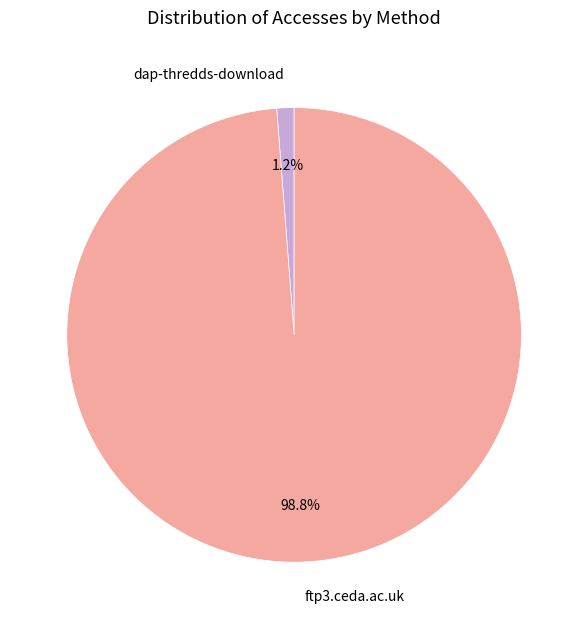

To the nearest percent, what is the combined percentage of ftp3.ceda.ac.uk and dap-thredds-download?

100%